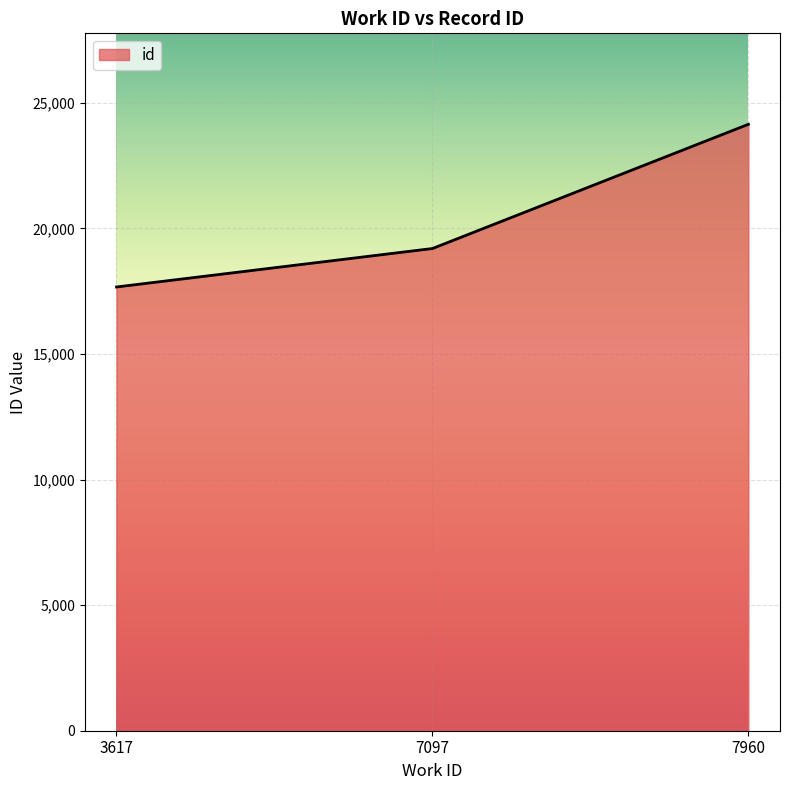

Which label corresponds to the smallest value in the chart?

3617